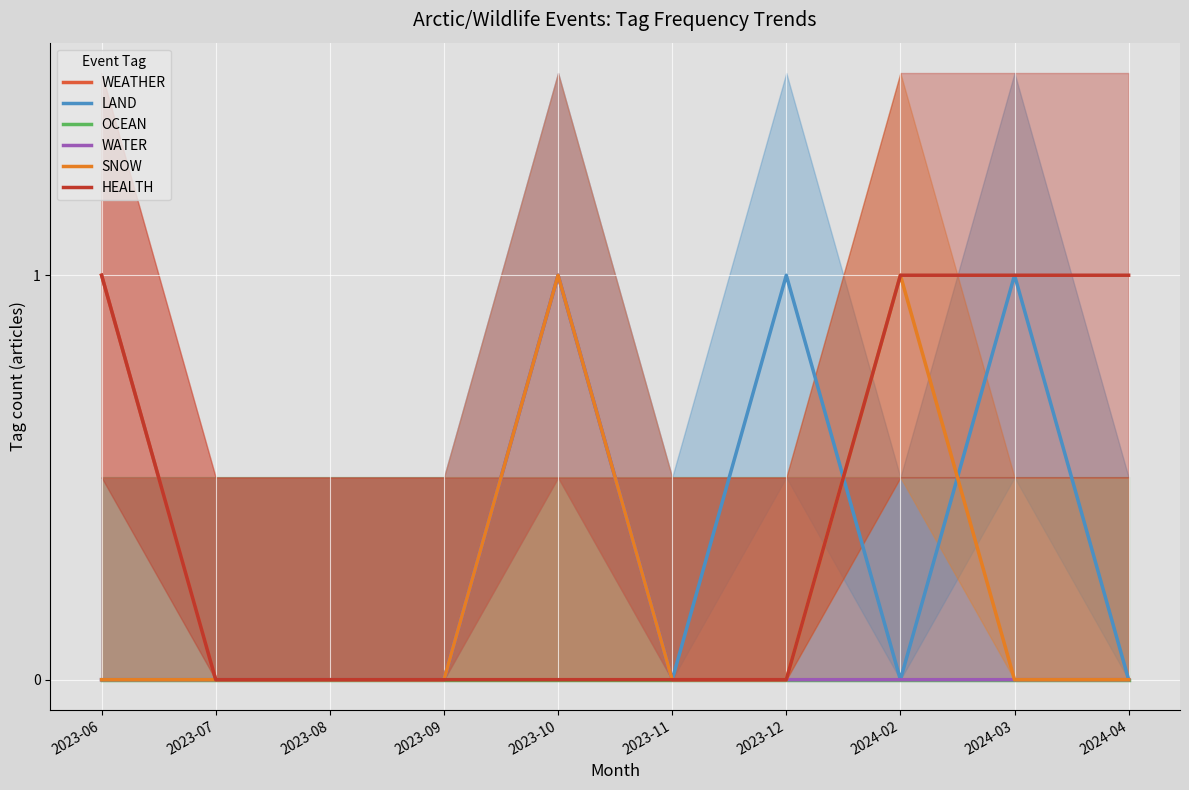

Reading right to left, list all the values displayed in this chart.

WEATHER: 0	0	0	0	0	0	0	0	0	1
LAND: 0	1	0	1	0	1	0	0	0	0
OCEAN: 0	0	0	0	0	0	0	0	0	0
WATER: 0	0	0	0	0	1	0	0	0	0
SNOW: 0	0	1	0	0	1	0	0	0	0
HEALTH: 1	1	1	0	0	0	0	0	0	1